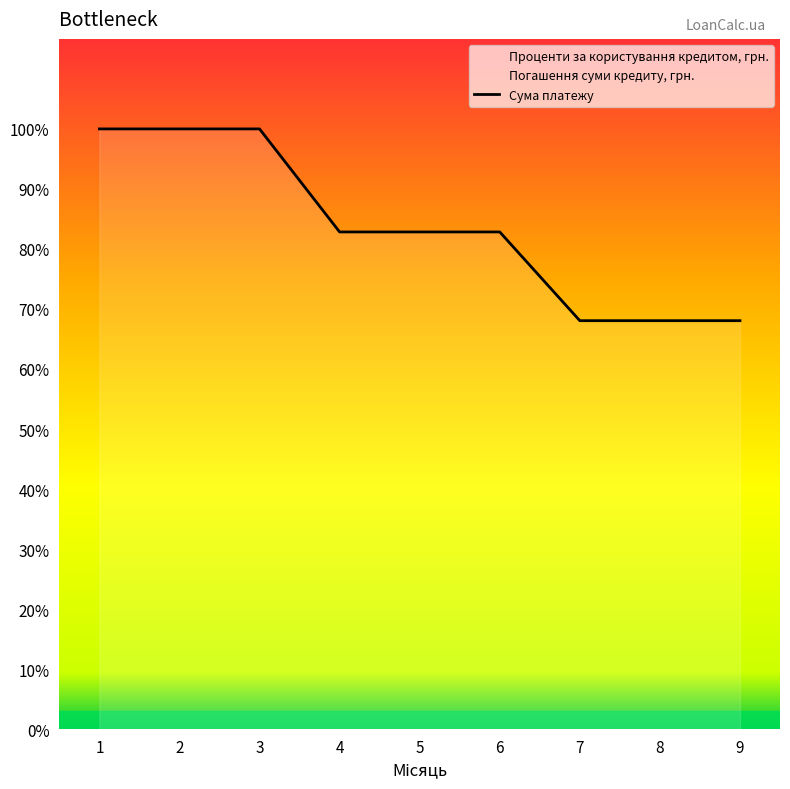

How many series are shown in this chart?

1